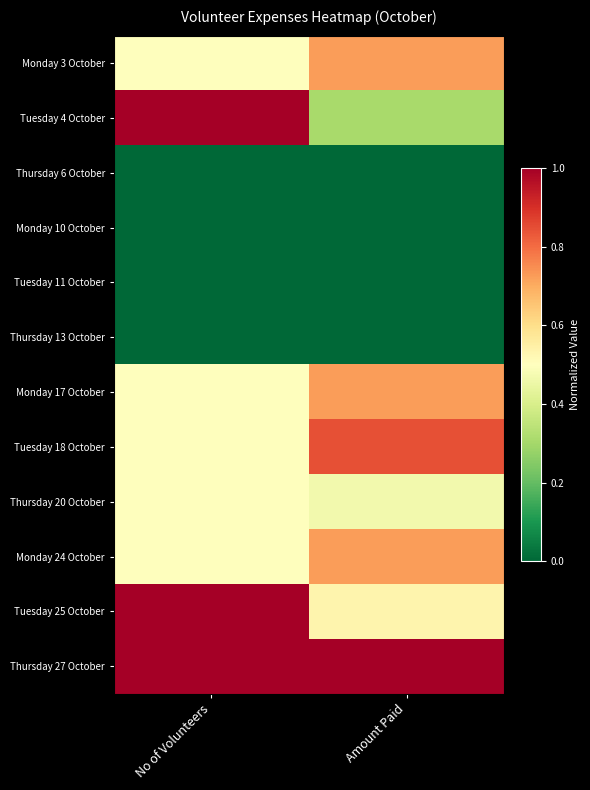

Which series changed the most between No of Volunteers and Amount Paid?

Tuesday 4 October